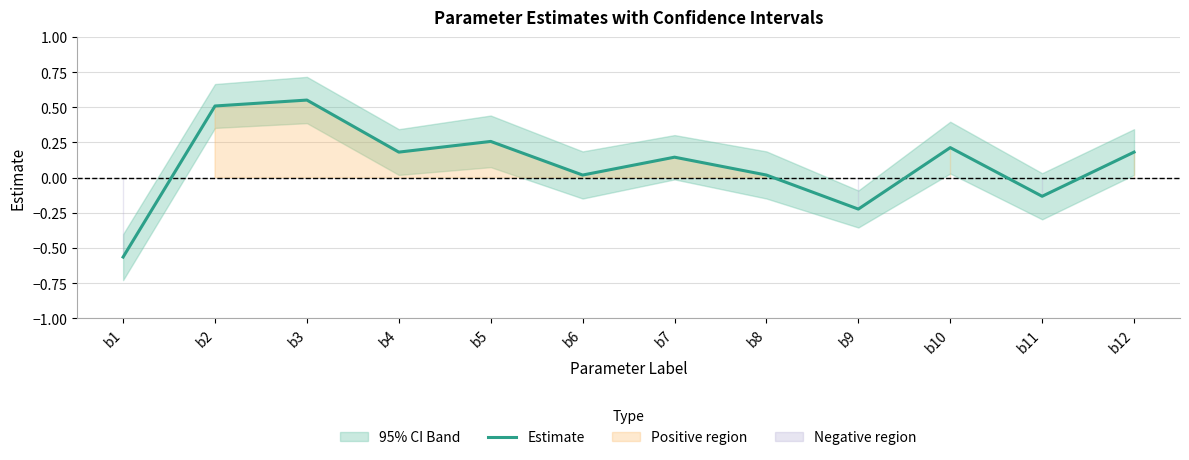

What is the average value?

0.1